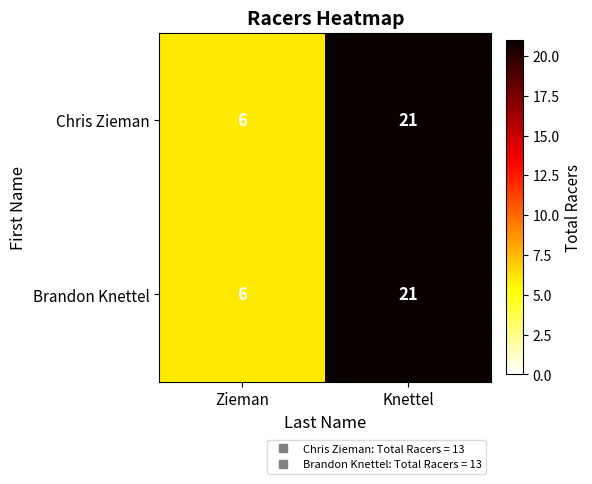

Is the value of Chris Zieman at Zieman greater than the value of Brandon Knettel at Knettel?

No